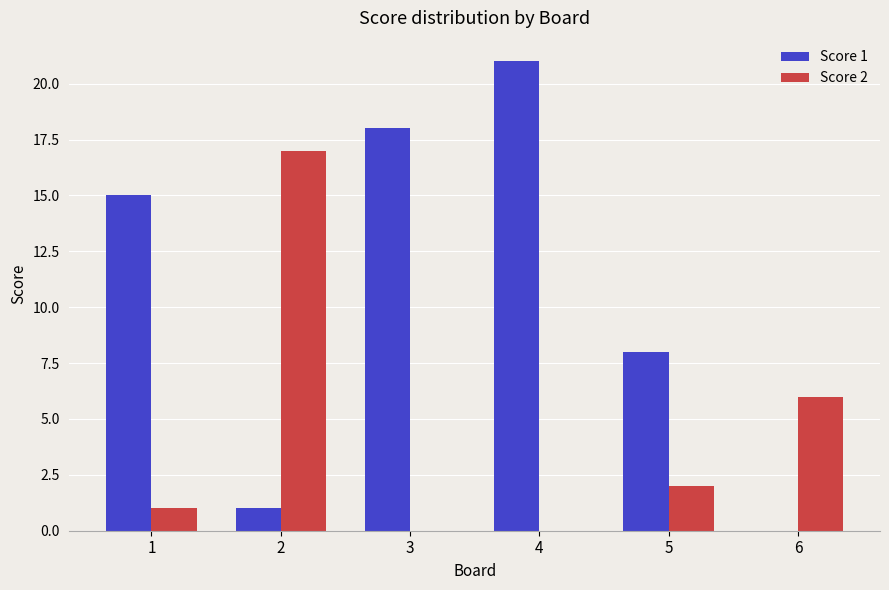

How many groups of bars are there?

6